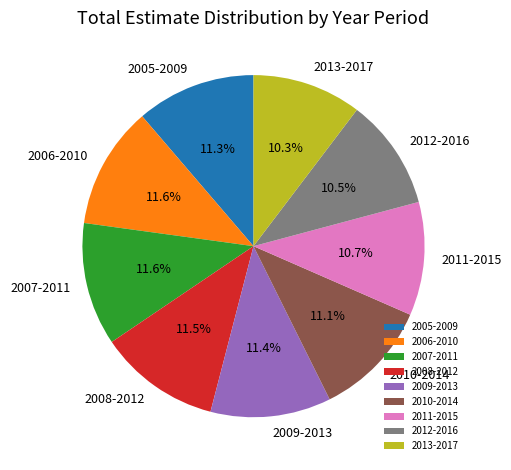

Is there a majority slice in this chart?

No